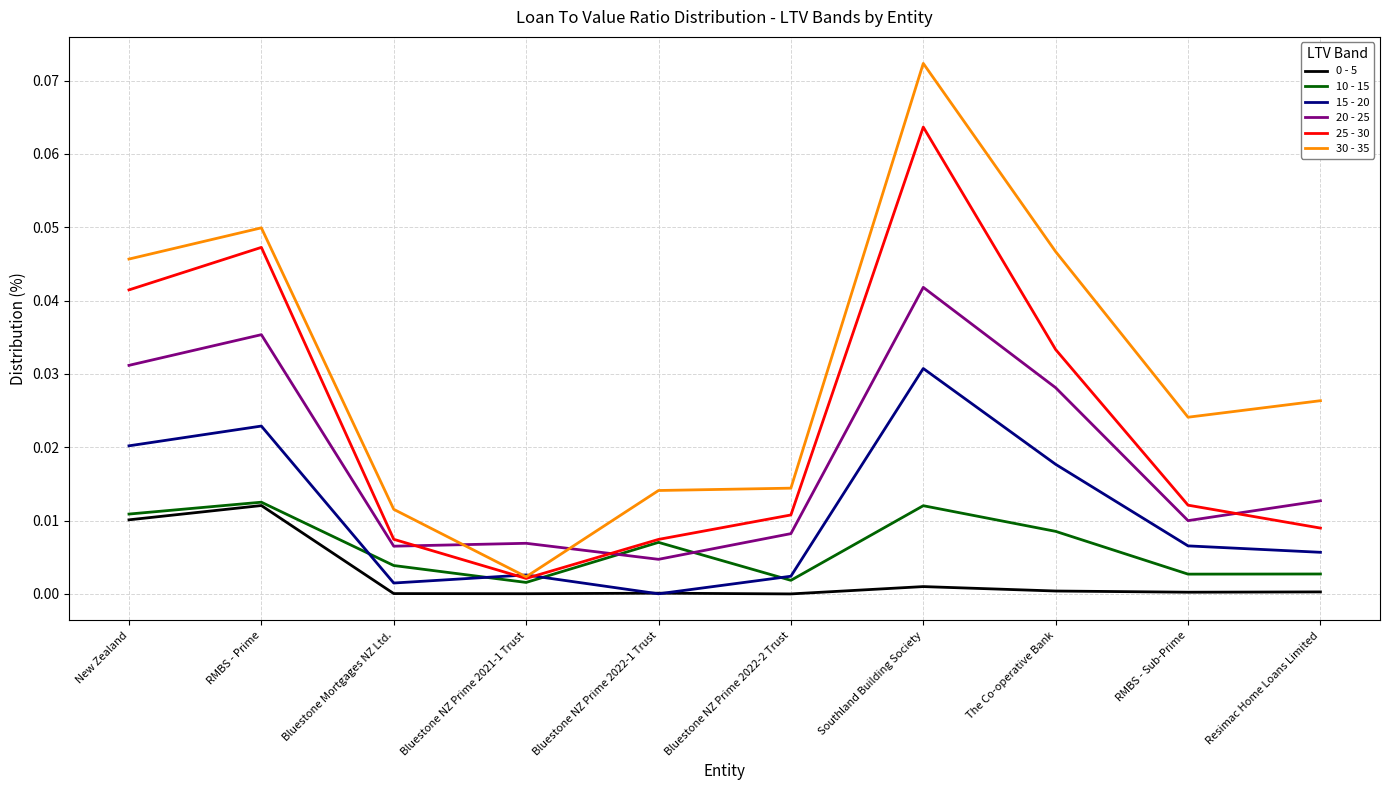

The 15 - 20 series shows 0.0 at Bluestone NZ Prime 2021-1 Trust. True or false?

True